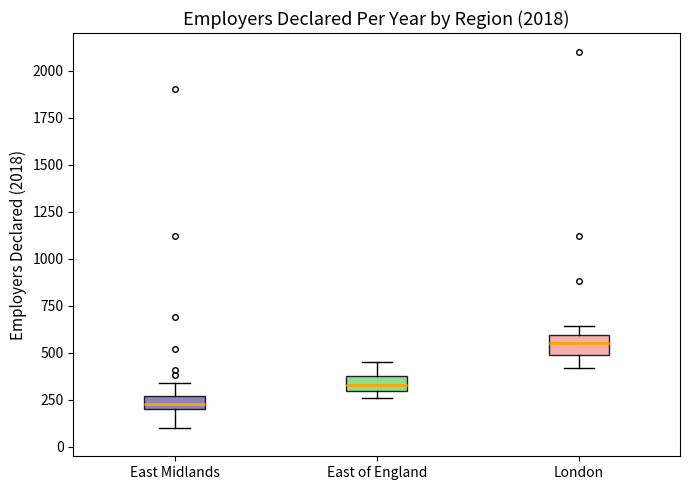

Which box has the lowest median line?

East Midlands